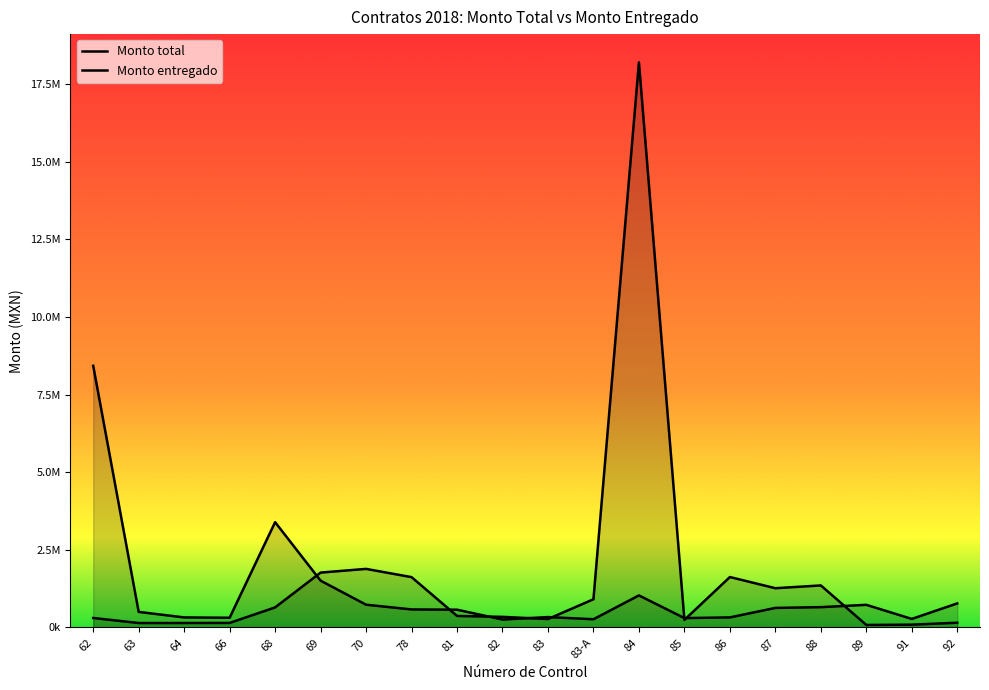

Which series has the widest spread of values?

Monto total